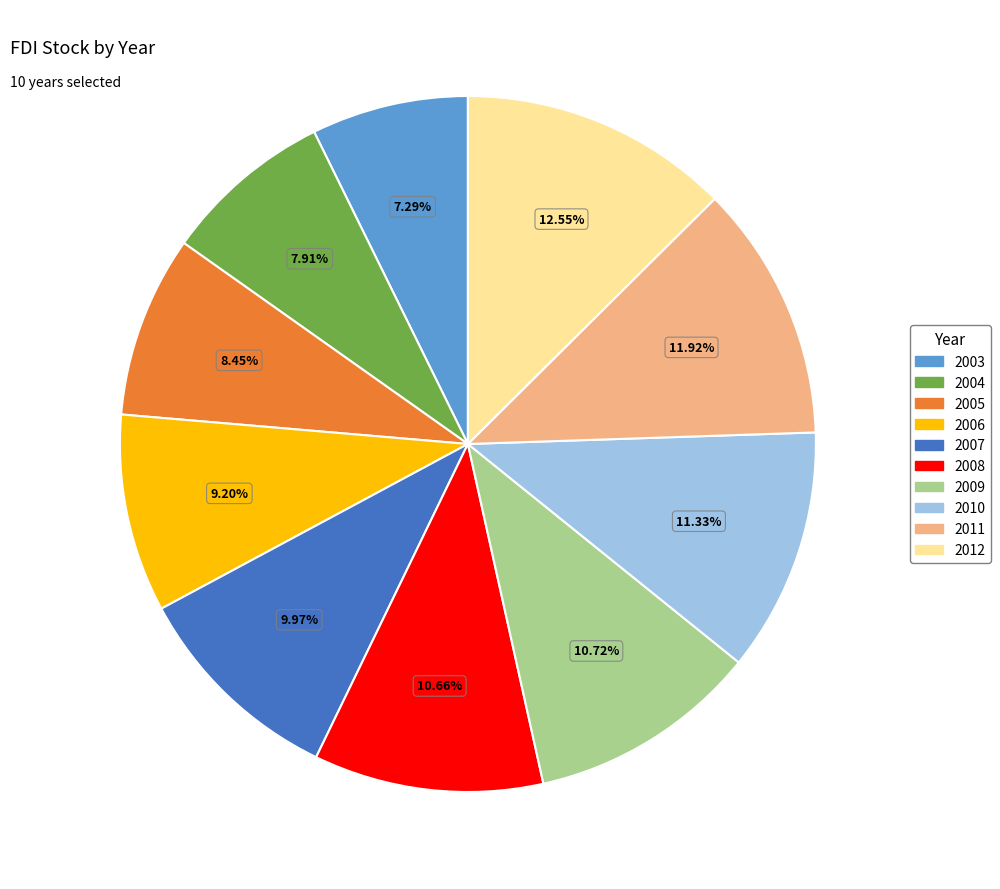

How many slices are in this pie chart?

10